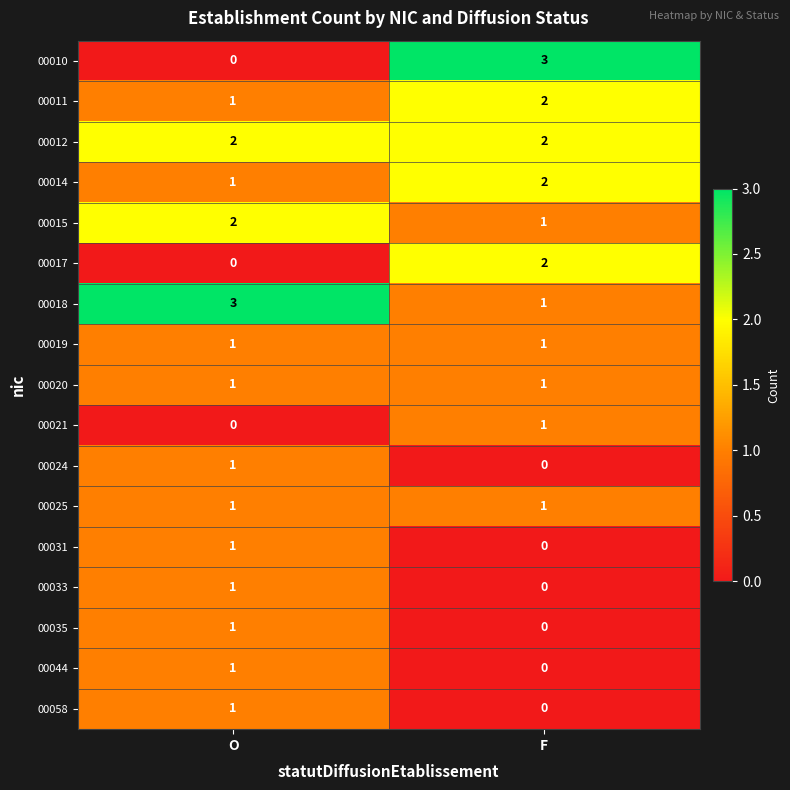

Which series has the largest range (max minus min)?

00010